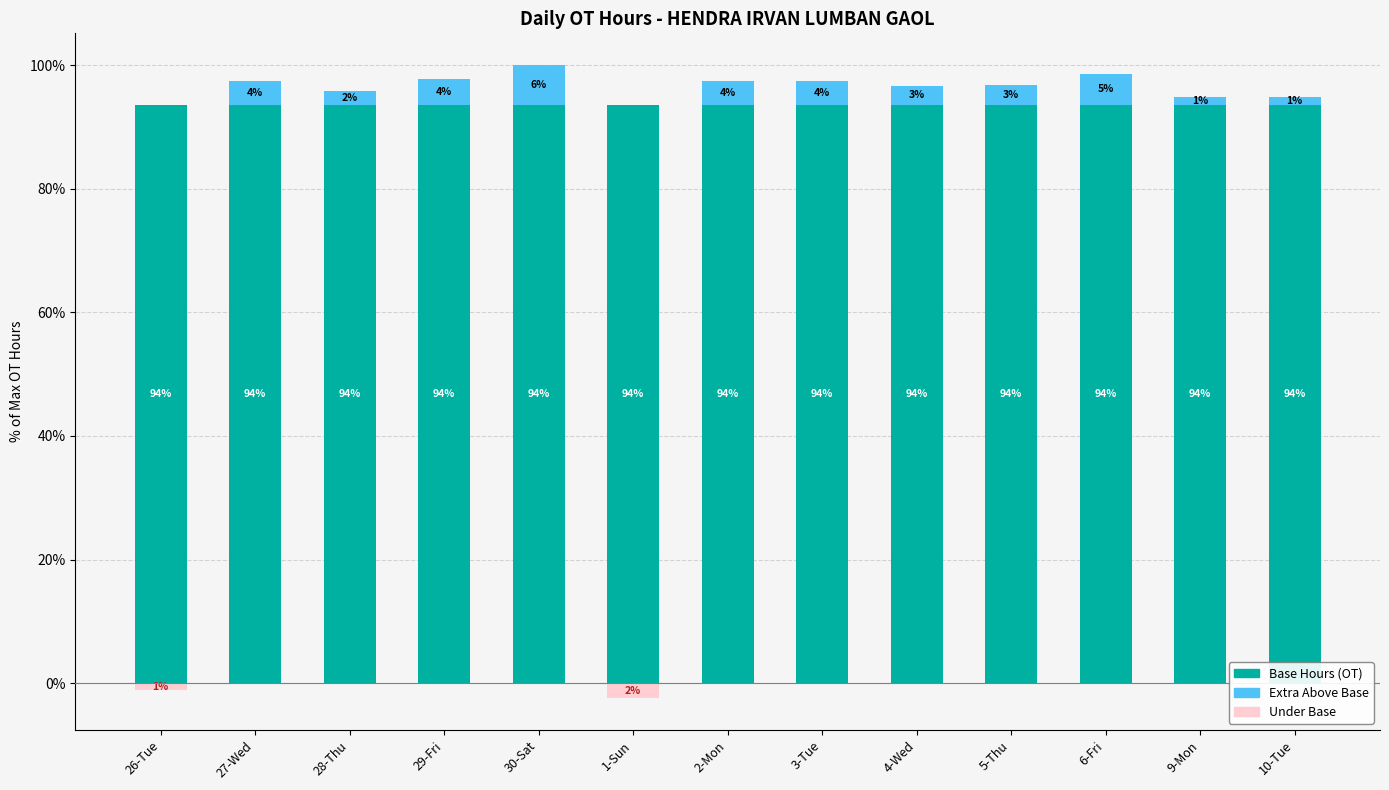

At how many categories does at least one series exceed 36?

13